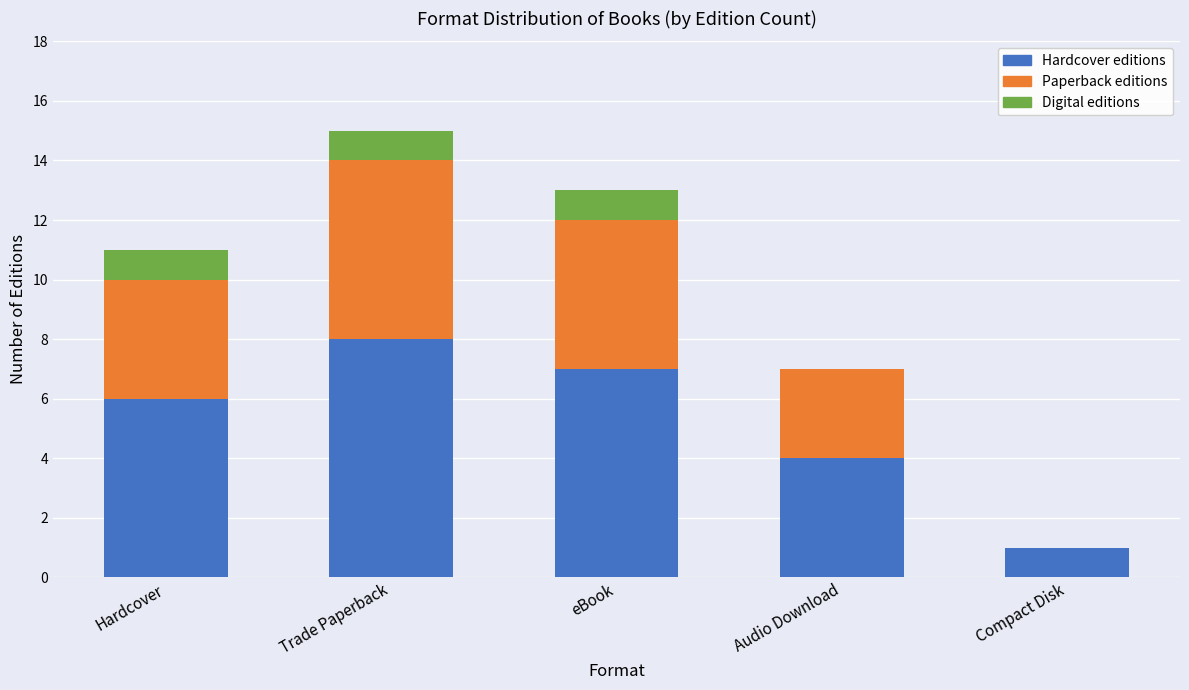

At which label does Hardcover editions reach its peak?

Trade Paperback